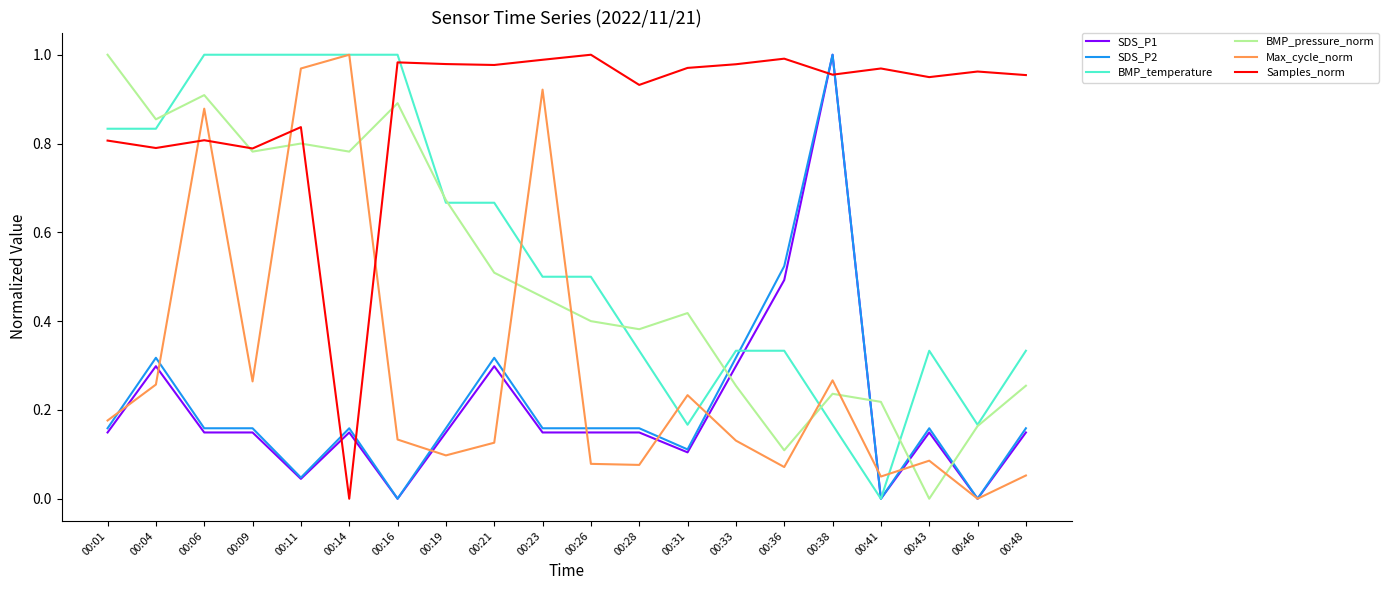

Between which two adjacent categories do Max_cycle_norm and Samples_norm first intersect?

00:04 and 00:06